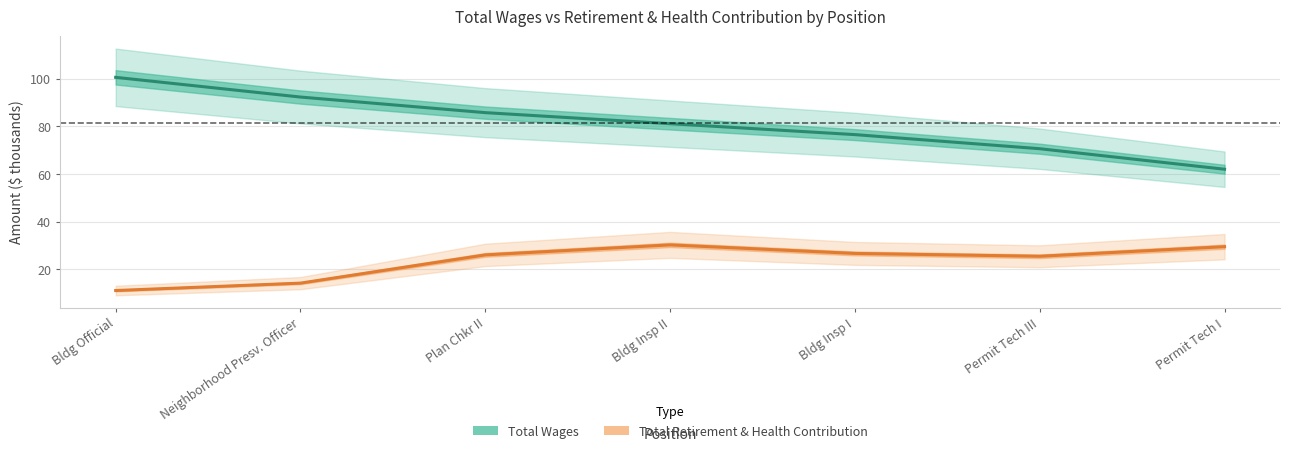

Is the value of Total Retirement & Health Contribution at Bldg Insp I greater than the value of Total Wages at Bldg Official?

No